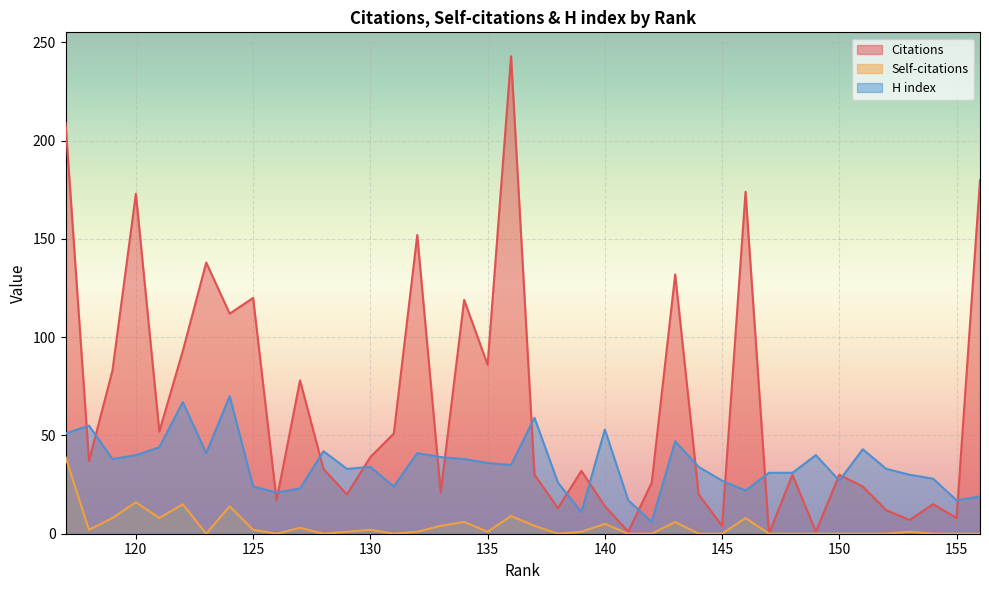

How many lines are shown in the chart?

3